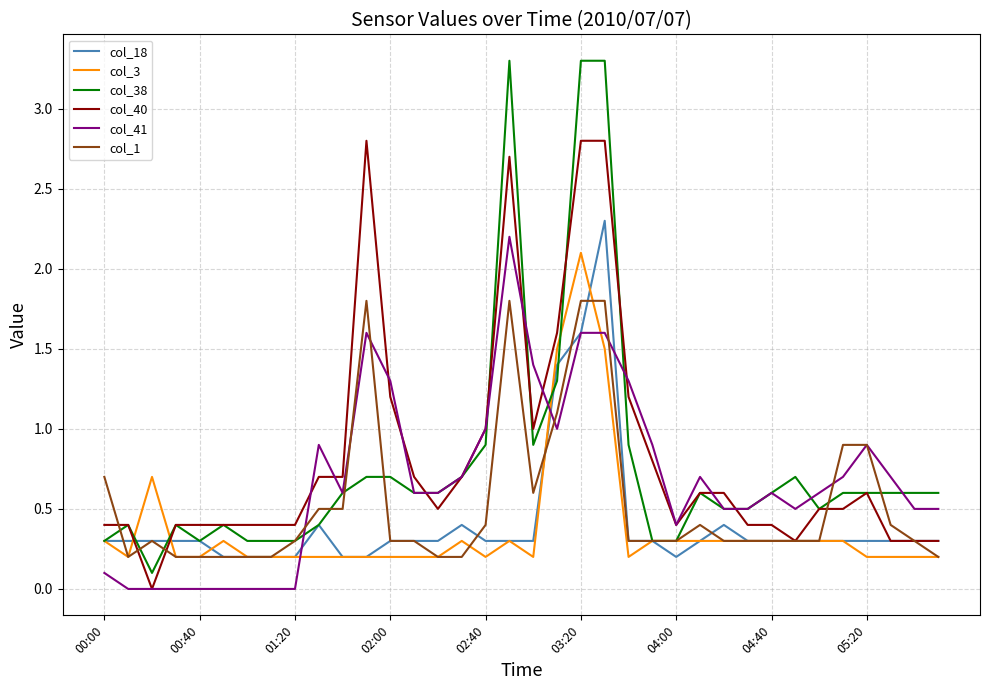

What is the difference between the maximum and second lowest values in the col_38 series?

3.0